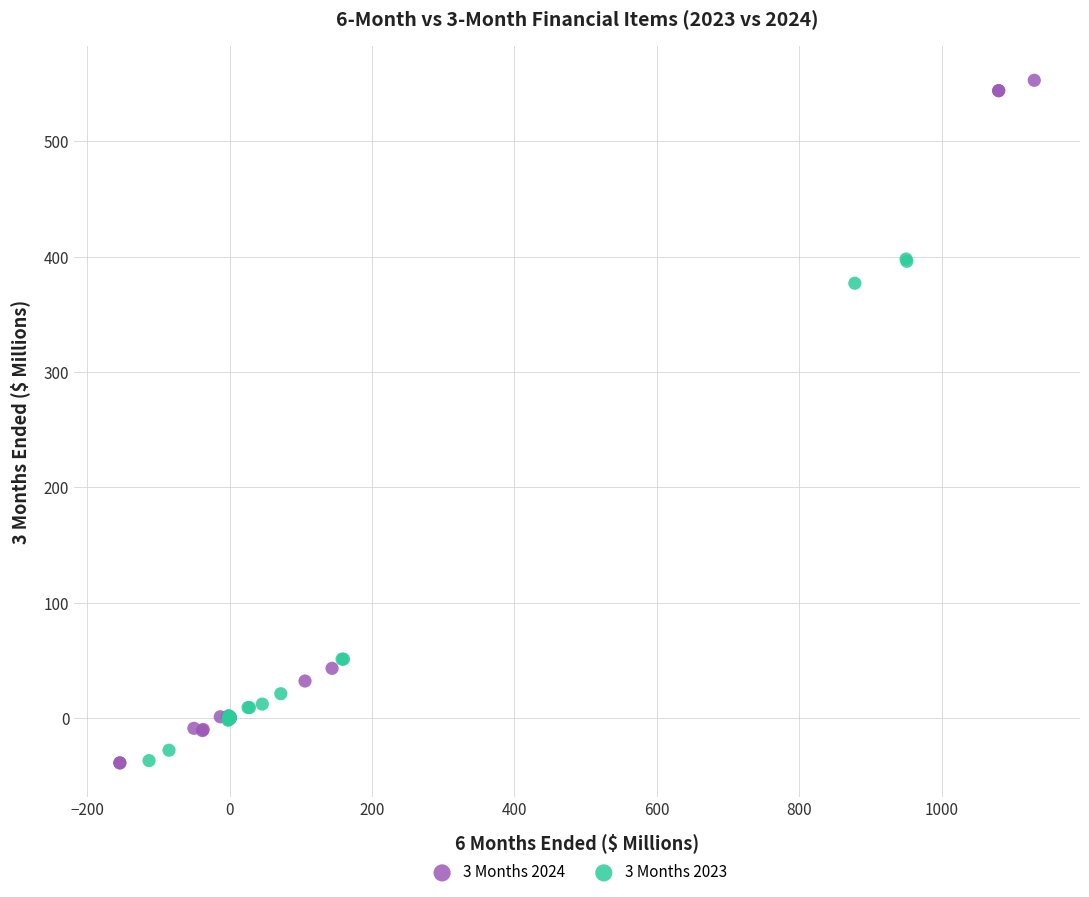

What are all the series names shown in the legend?

3 Months 2024, 3 Months 2023